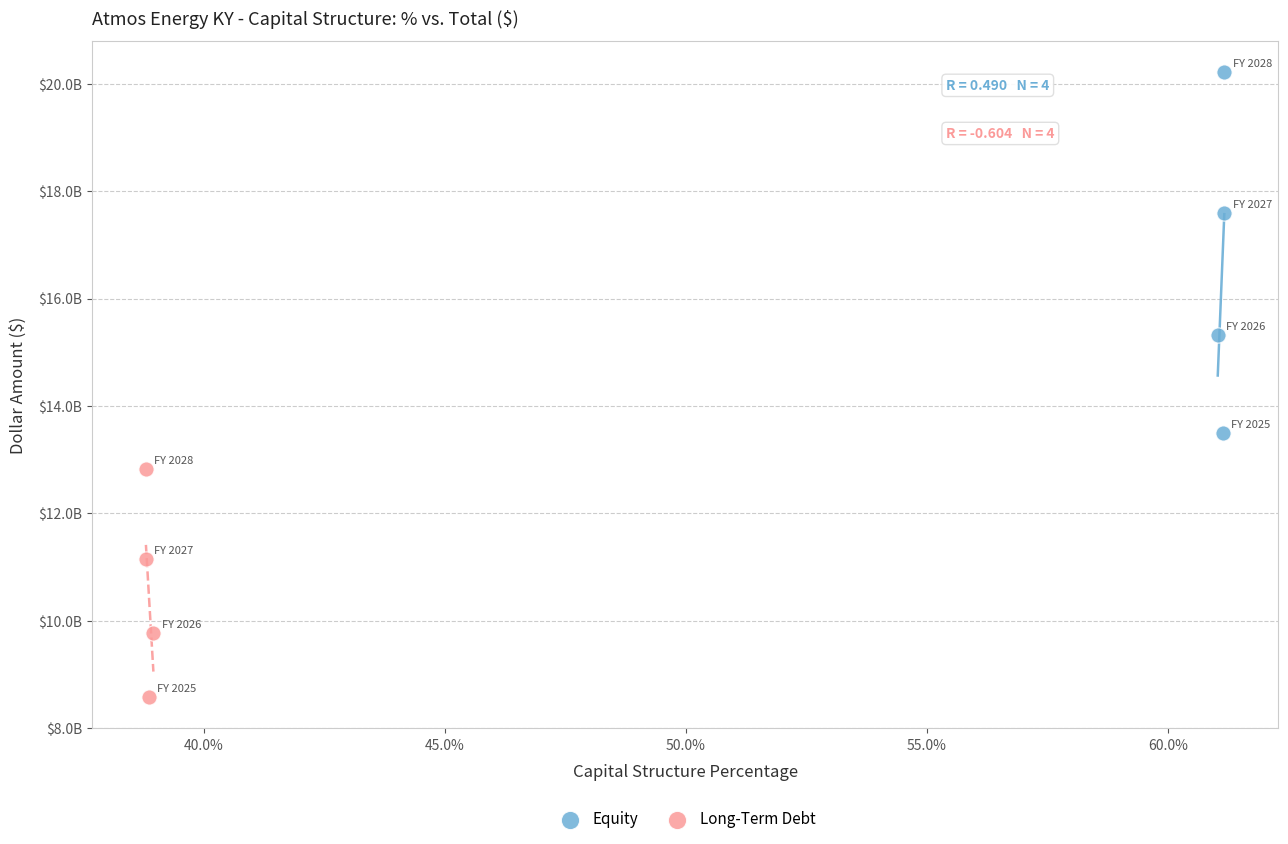

Which series has the largest Y range (max minus min)?

Equity